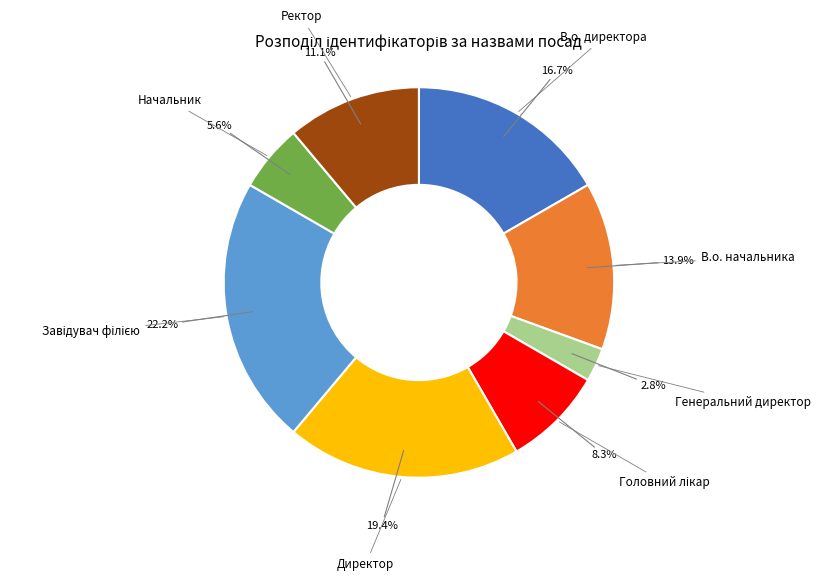

Is there any slice that represents more than half of the pie?

No